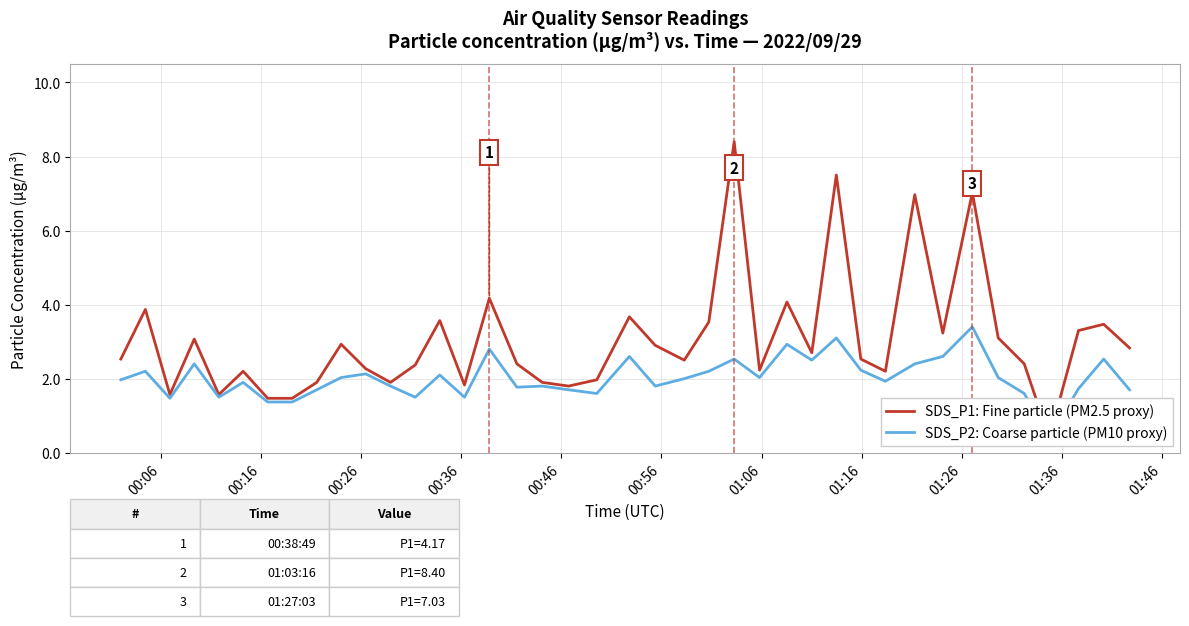

What are all the series names shown in the legend?

SDS_P1: Fine particle (PM2.5 proxy), SDS_P2: Coarse particle (PM10 proxy)